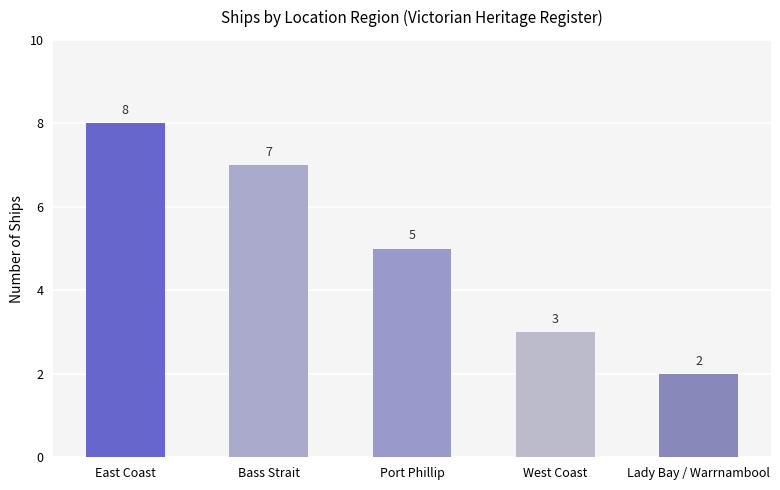

The value at Port Phillip is 5. True or false?

True